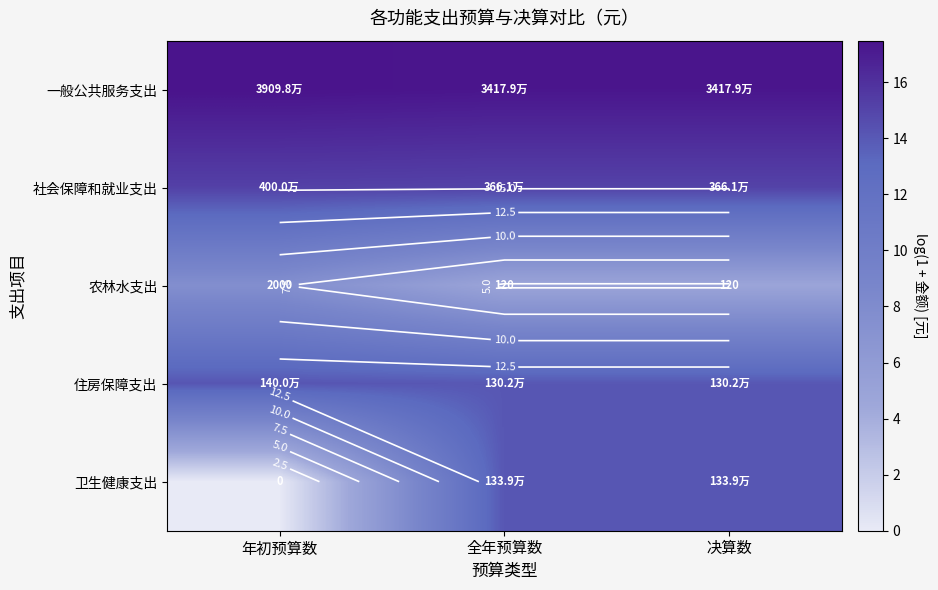

Which series has the largest total across all categories?

一般公共服务支出